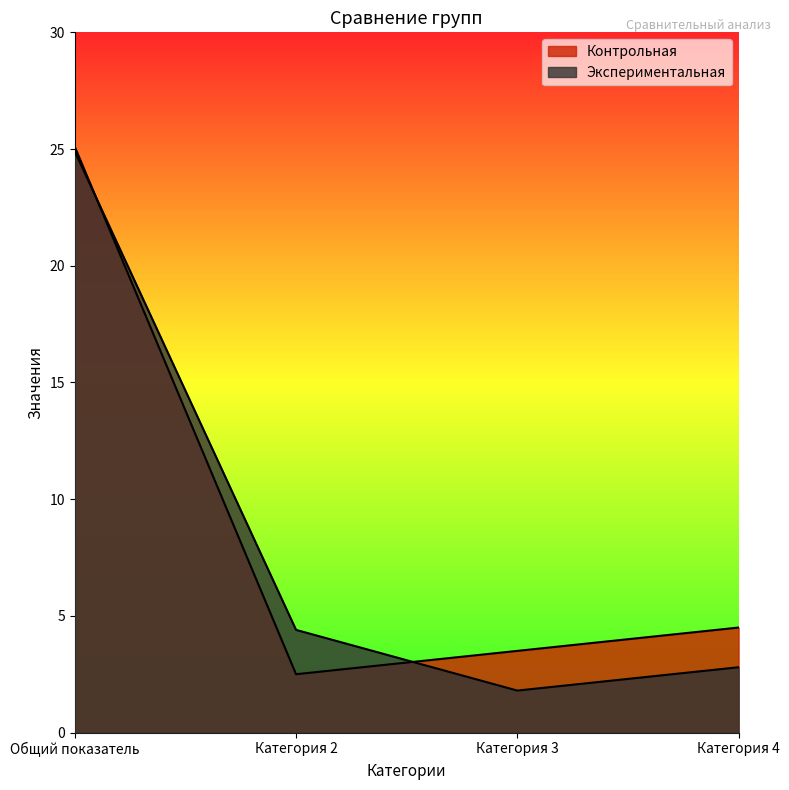

At which label does Экспериментальная reach its minimum?

Категория 3